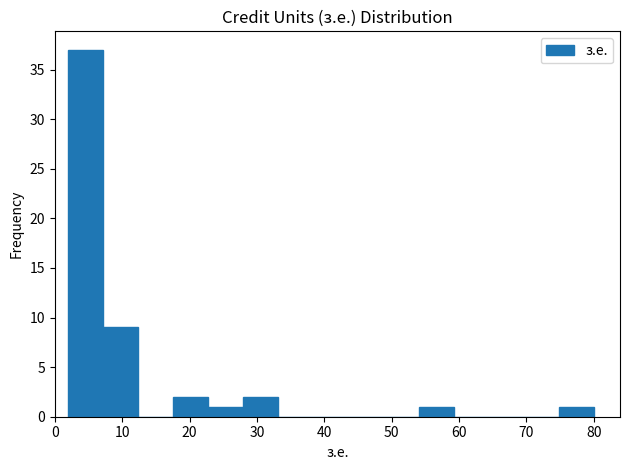

Which range on the x-axis has the tallest bar?

2.0 to 7.2